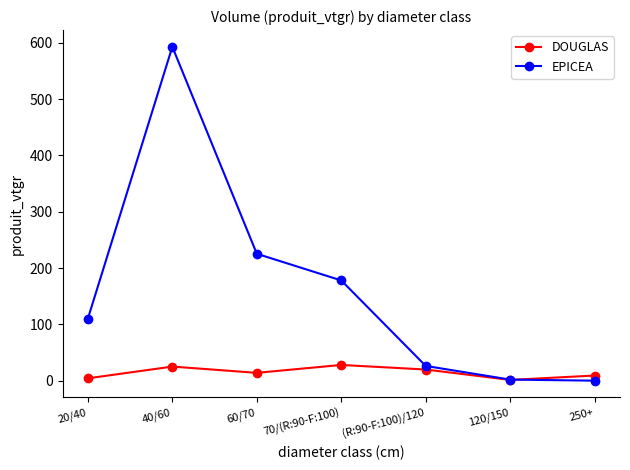

What is the lowest value of the DOUGLAS series?

1.3